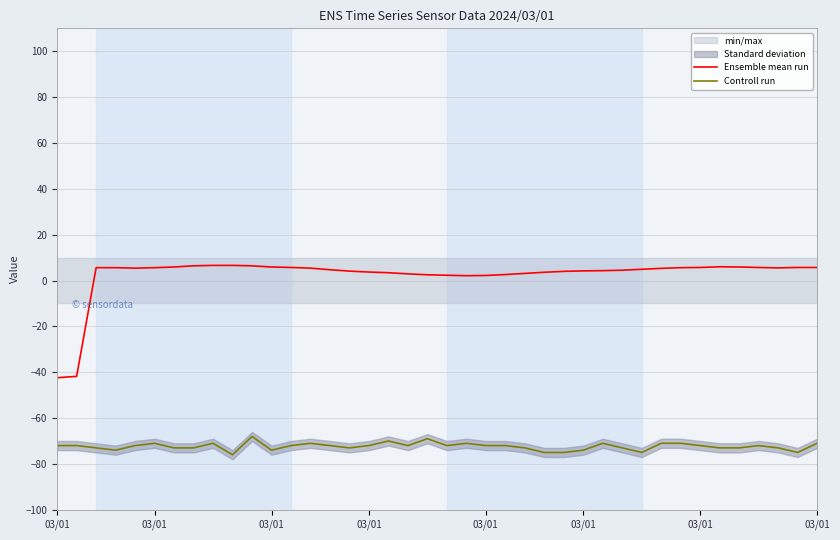

The Ensemble mean run series shows 3.7 at 21. True or false?

False